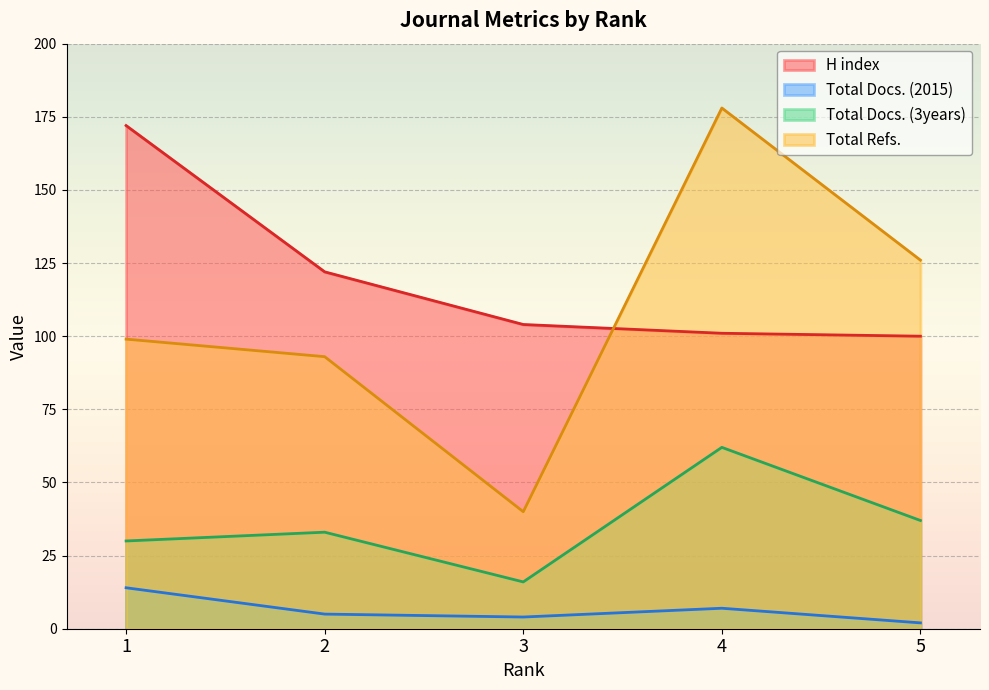

Is it true that Total Docs. (3years) equals 33 at 2?

True